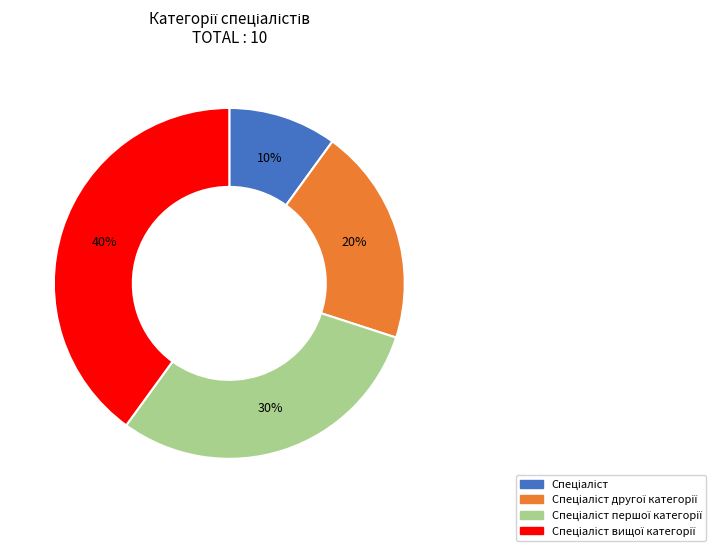

To the nearest percent, what is the difference between the largest and smallest slice percentages?

30%